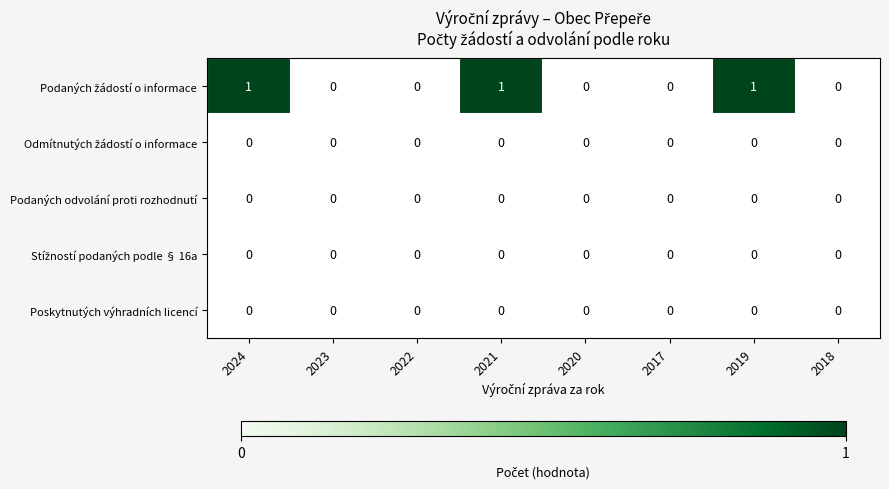

True or false: Poskytnutých výhradních licencí has a value of 0 at 2017.

True